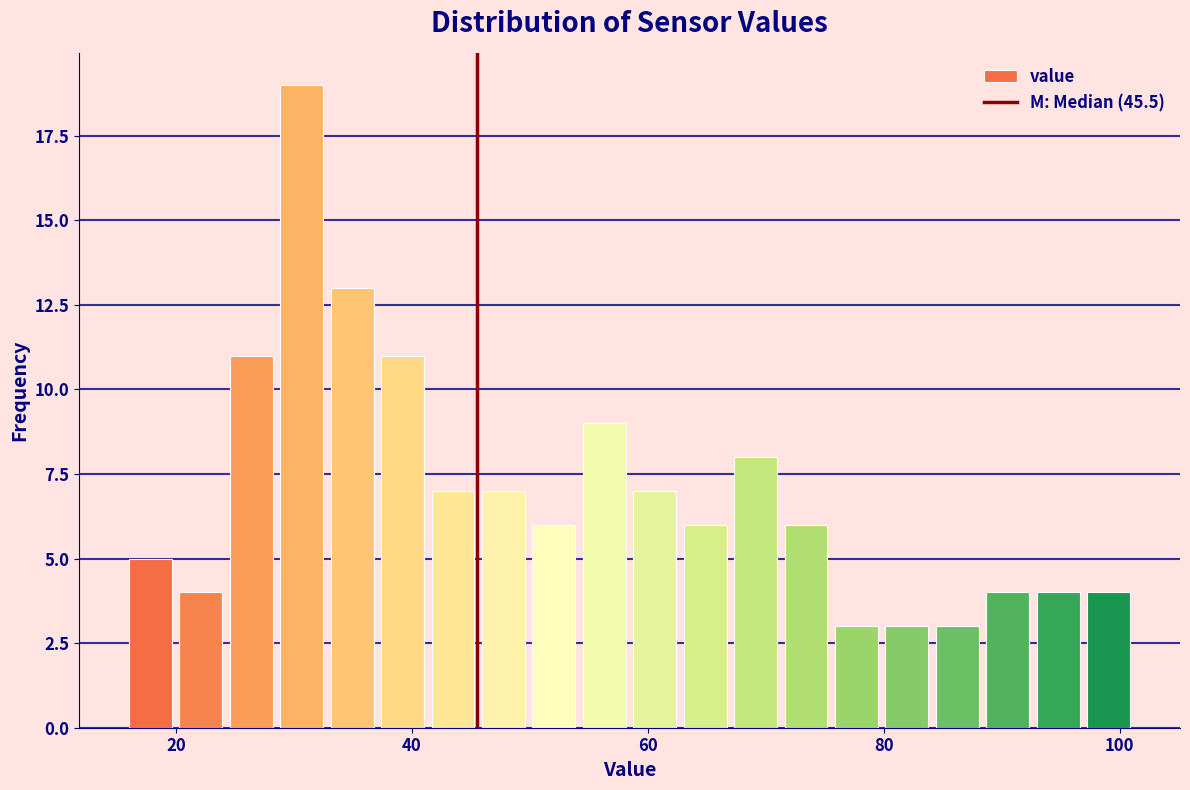

Read against the x-axis, roughly where is the centre of the tallest bar?

30